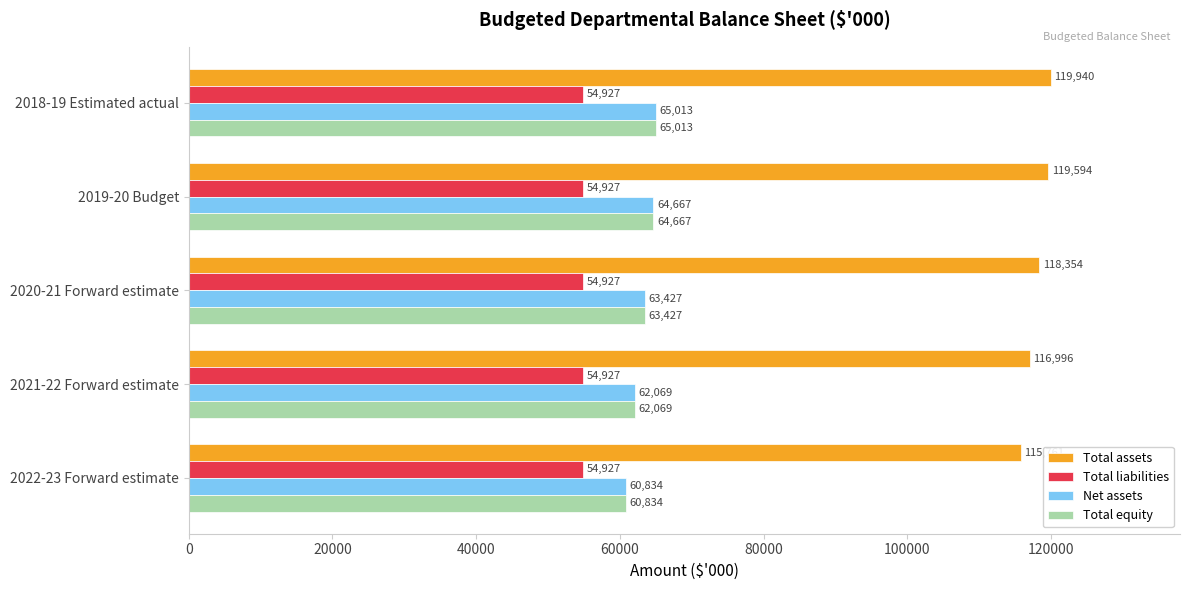

What is the sum of the Net assets values at 2022-23 Forward estimate and 2019-20 Budget?

125501